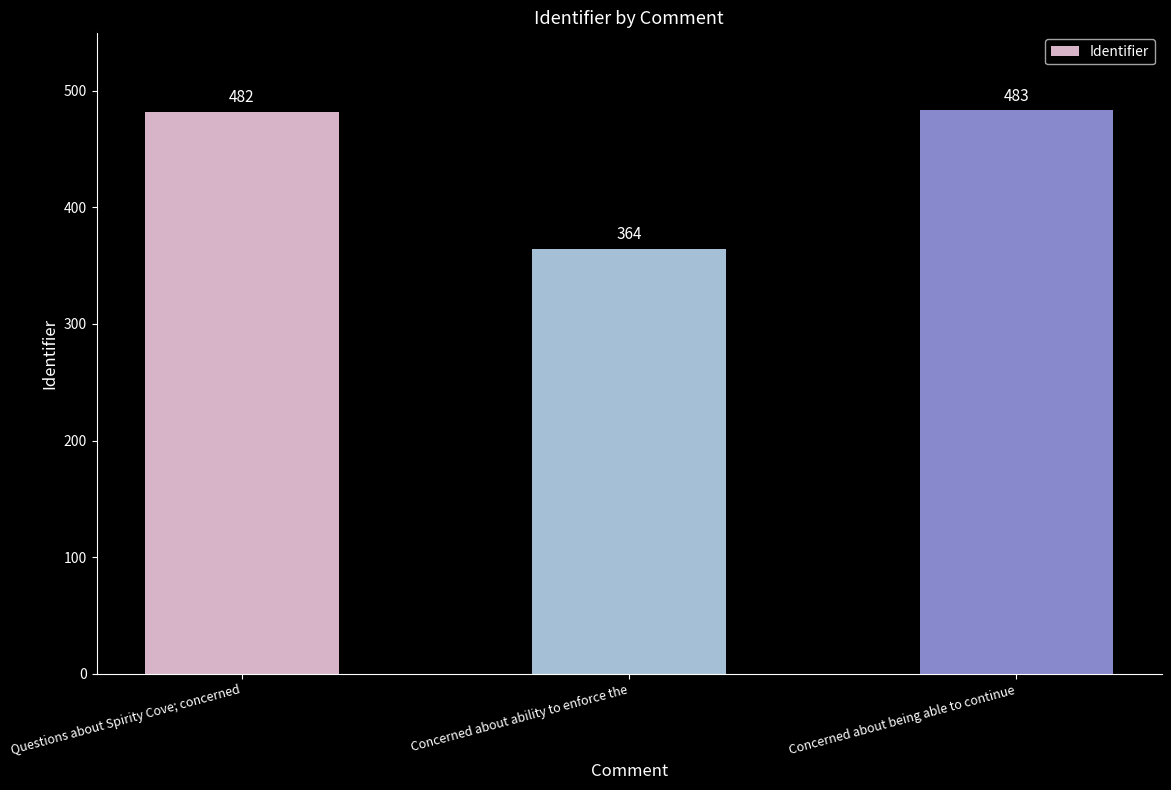

Is it true that the value at Concerned about ability to enforce the is 364?

True